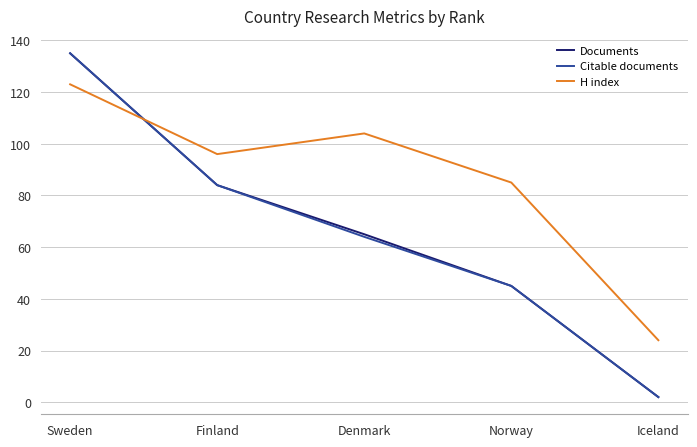

What is the total value across all series at Denmark?

233